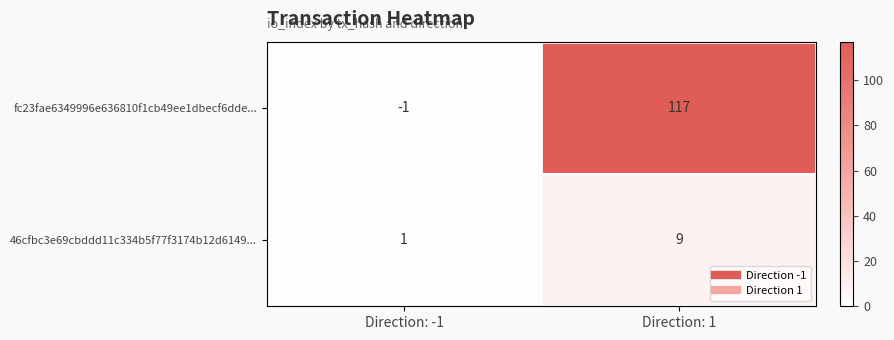

Reading left to right, transcribe all the data shown in this chart.

fc23fae6349996e636810f1cb49ee1dbecf6dde...: Direction: -1=-1	Direction: 1=117
46cfbc3e69cbddd11c334b5f77f3174b12d6149...: Direction: -1=1	Direction: 1=9